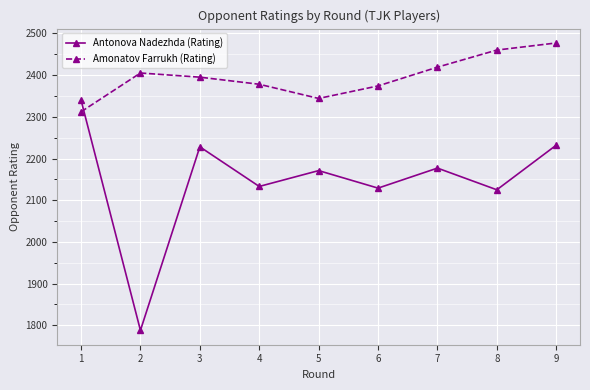

In Antonova Nadezhda (Rating), how many points are lower than both neighbors (excluding endpoints)?

4